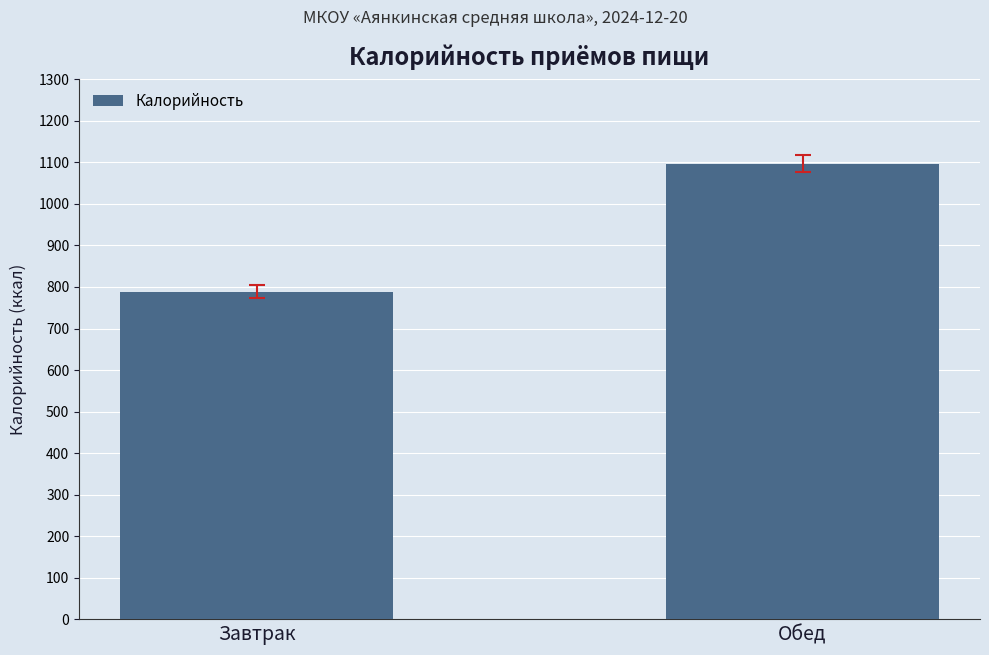

Rank the categories by value from lowest to highest.

Завтрак, Обед